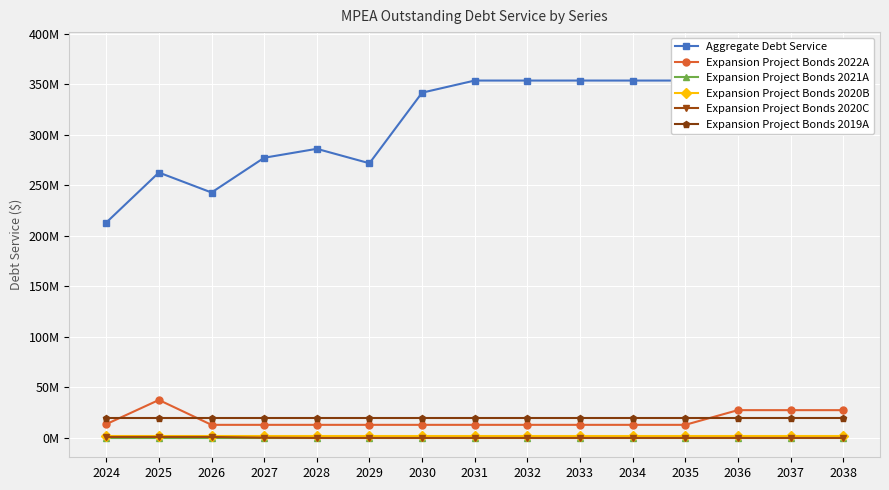

Count the number of categories in the chart.

15